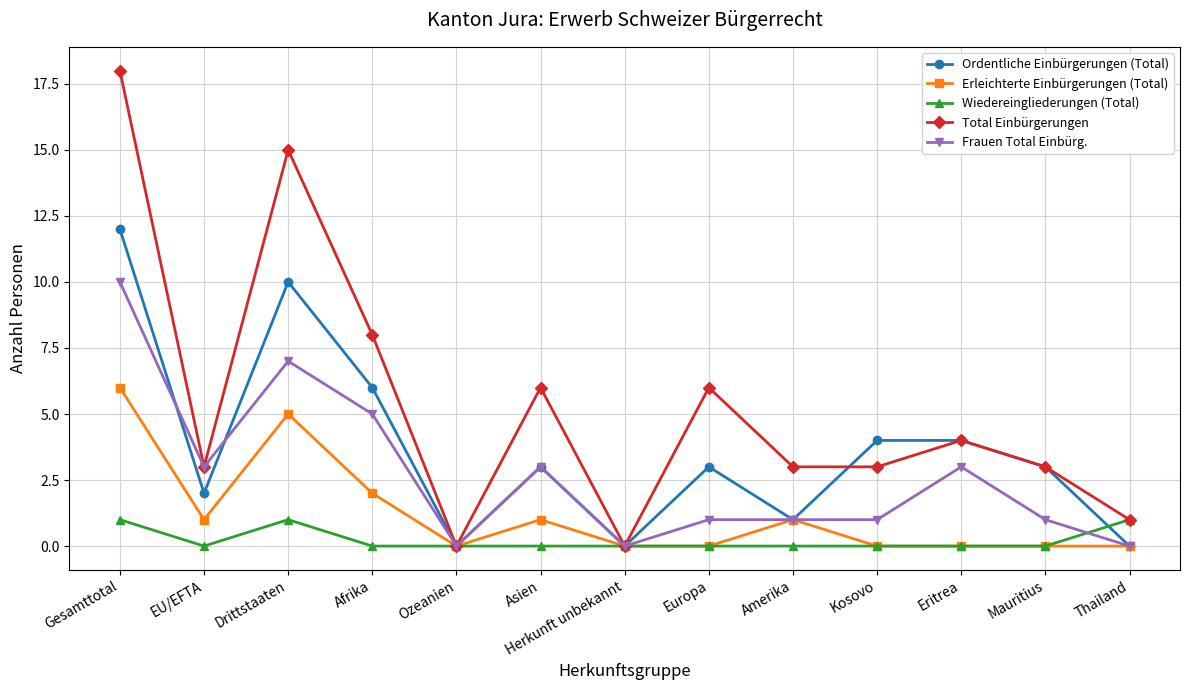

Where is the first local maximum for Frauen Total Einbürg.?

Drittstaaten